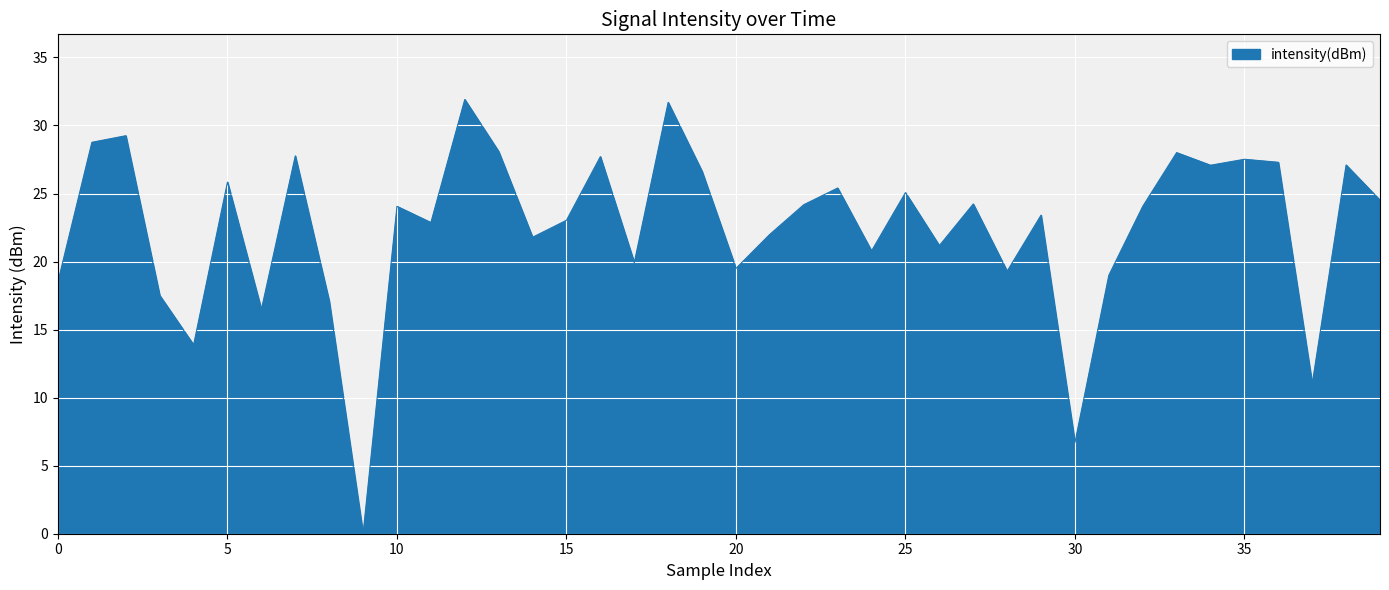

What is the maximum value shown in the chart?

31.9